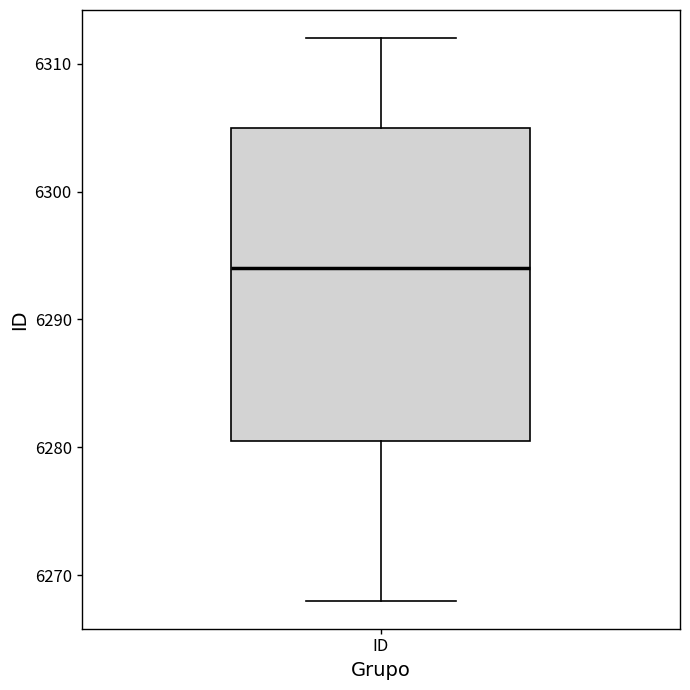

Where does the upper whisker of the box for ID end on the y-axis? The values are not printed on the chart, so give them approximately, as read against the axis.

6312